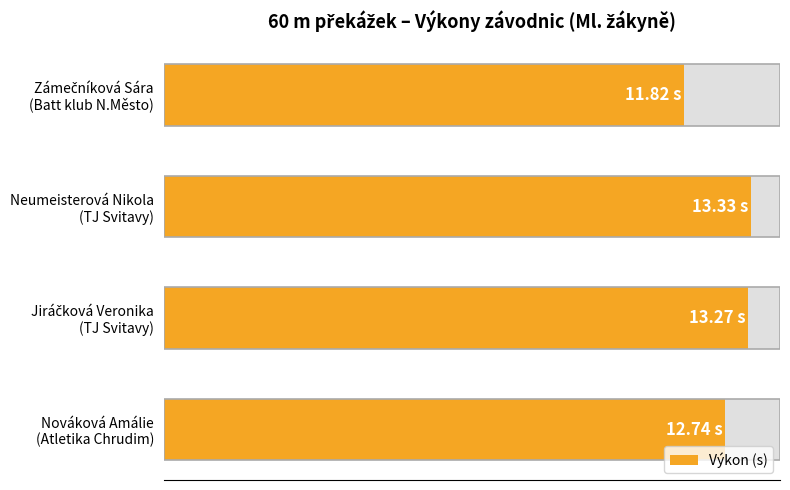

Reading left to right, transcribe all the data shown in this chart.

12.7	13.3	13.3	11.8